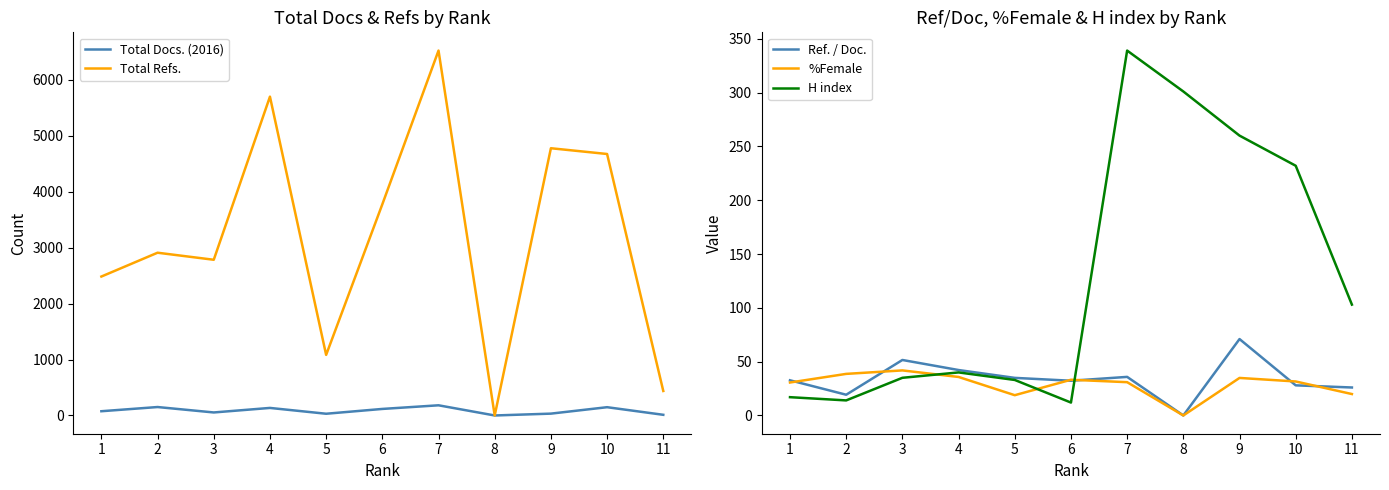

List the labels in order of Total Docs. (2016) value, smallest first.

8, 11, 5, 9, 3, 1, 6, 4, 10, 2, 7